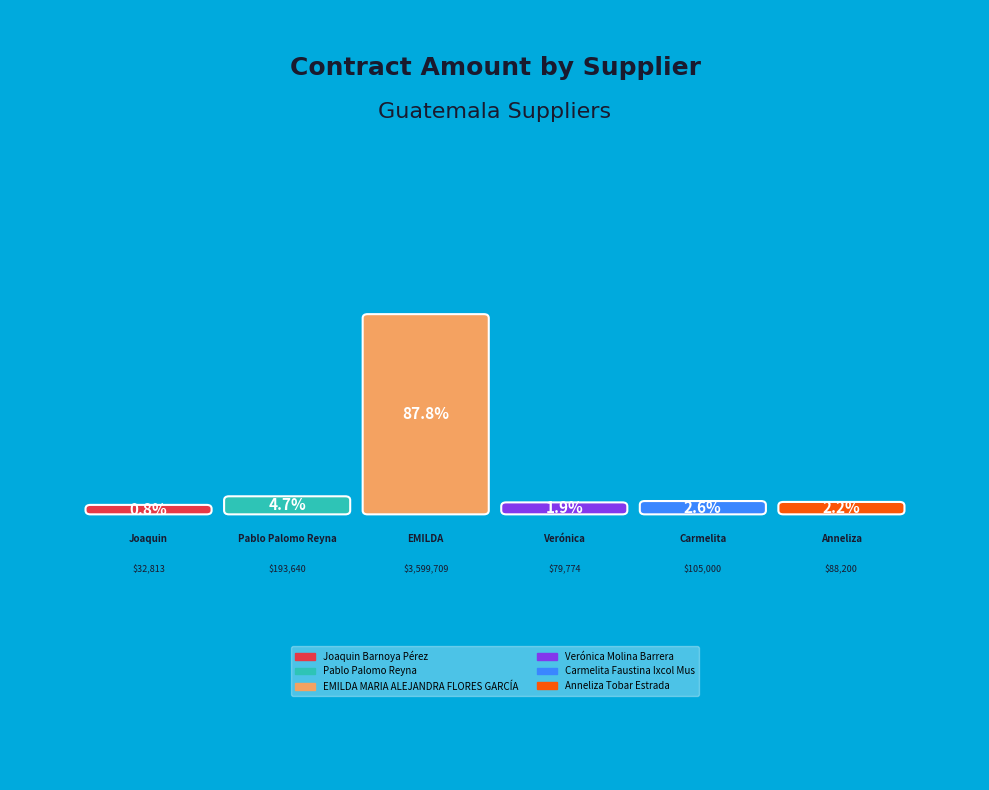

Which category has the smallest portion of the pie?

Joaquin Barnoya Pérez